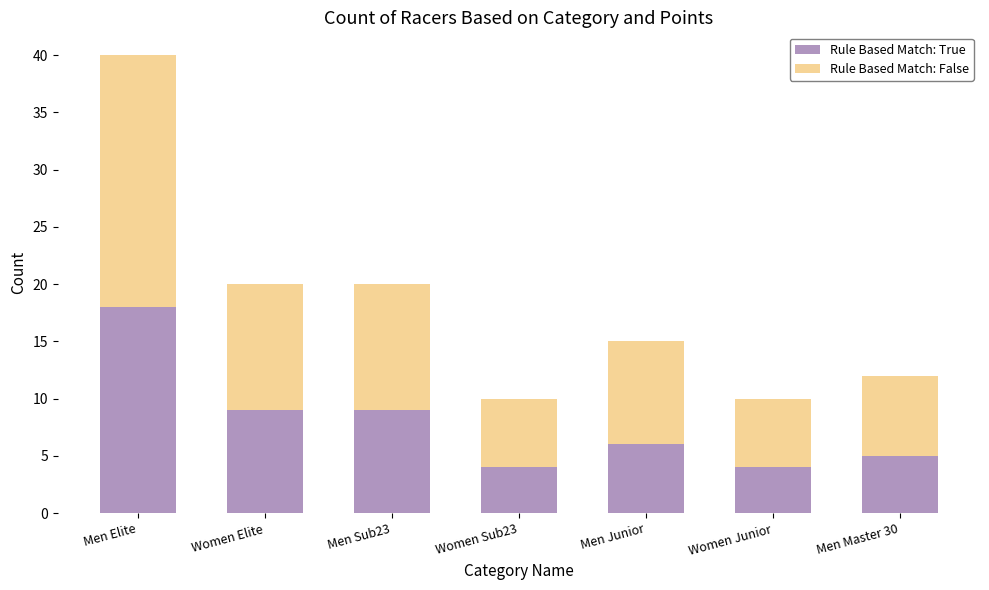

What is the sum of the Rule Based Match: True values at Women Elite and Men Master 30?

14